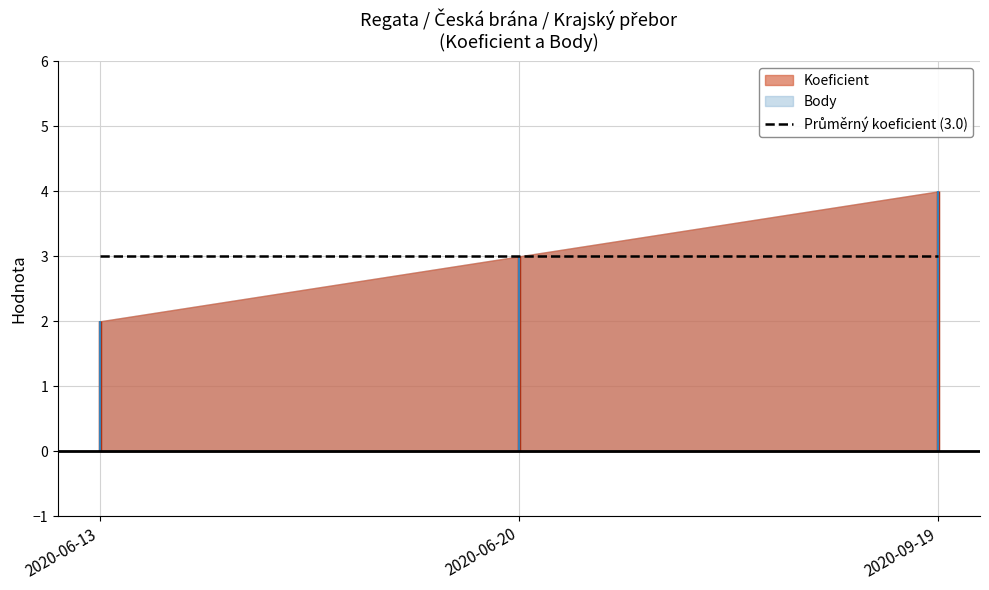

Which has a higher value, 2020-06-13 or 2020-06-20?

2020-06-20